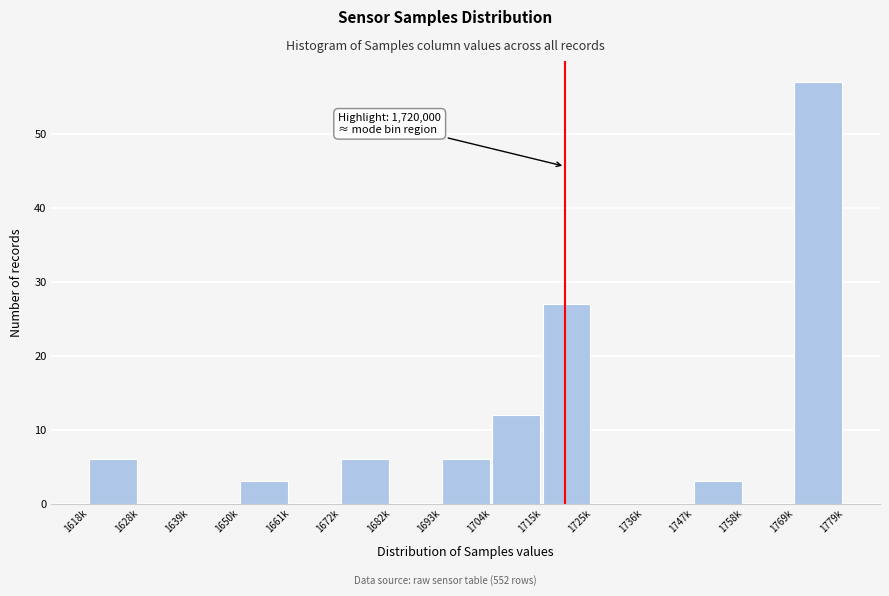

Reading left to right, list all the values displayed in this chart.

1618k=6	1628k=0	1639k=0	1650k=3	1661k=0	1672k=6	1682k=0	1693k=6	1704k=12	1715k=27	1725k=0	1736k=0	1747k=3	1758k=0	1769k=57